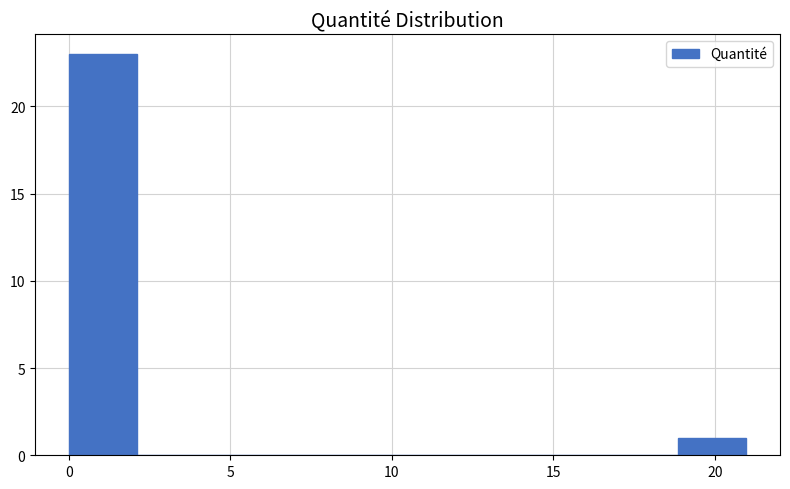

Reading left to right, transcribe this chart: for each bar, give the range it covers on the x-axis and its height. Neither the bar edges nor the heights are printed on the chart, so give them approximately, as read against the axes.

0.0 to 2.0: 23
2.0 to 4.0: 0
4.0 to 6.5: 0
6.5 to 8.5: 0
8.5 to 10.5: 0
10.5 to 12.5: 0
12.5 to 14.5: 0
14.5 to 17.0: 0
17.0 to 19.0: 0
19.0 to 21.0: 1